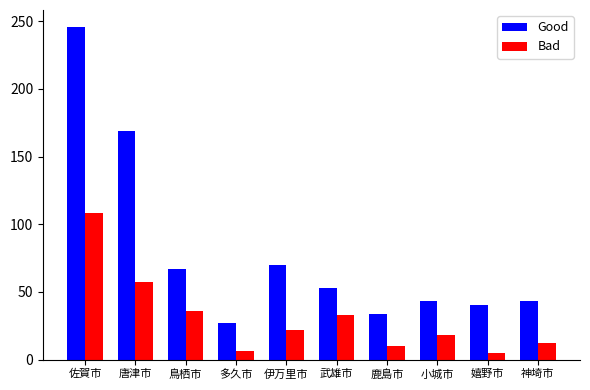

Count the number of categories in the chart.

10